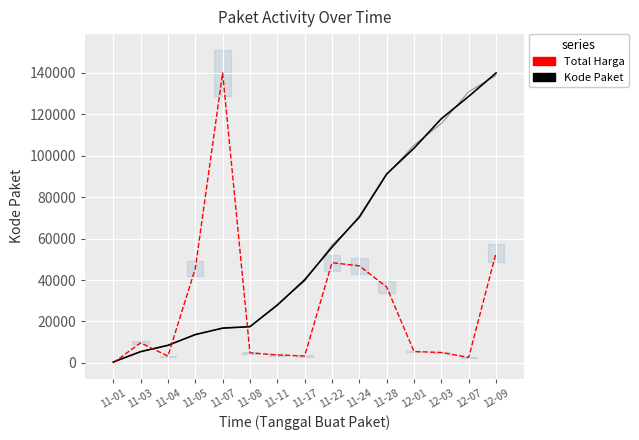

What is the lowest value of the Kode Paket series?

464.0